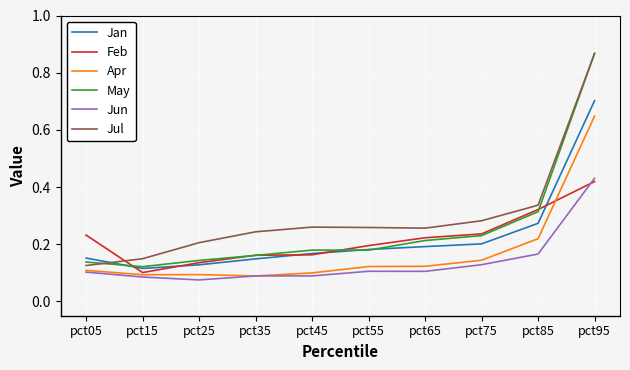

Is it true that May equals 0.1 at pct65?

False